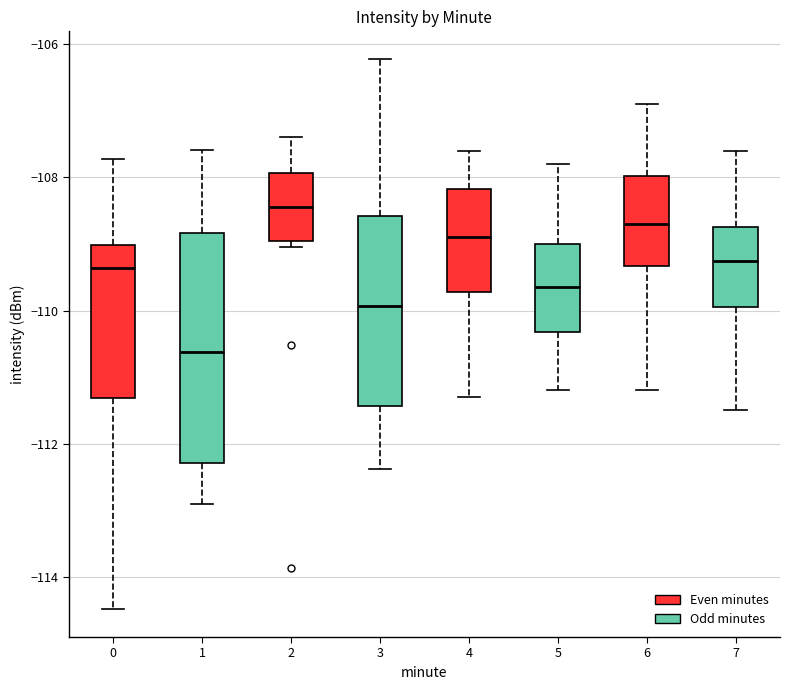

Where does the upper whisker of the box at x = 5 end on the y-axis? The values are not printed on the chart, so give them approximately, as read against the axis.

-107.8